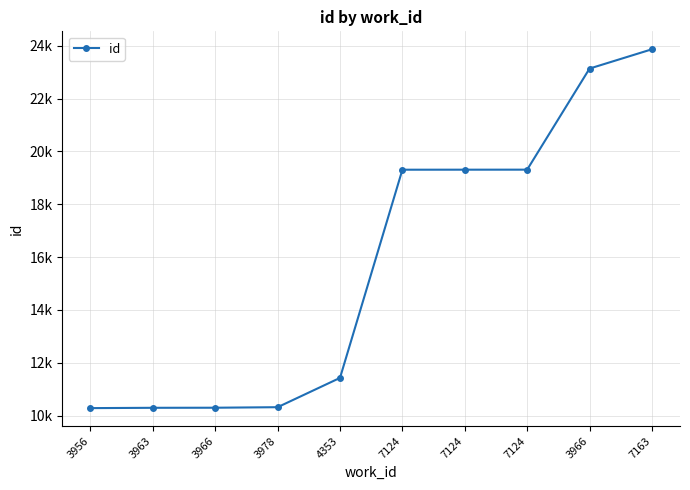

What is the sum of all values?

157548